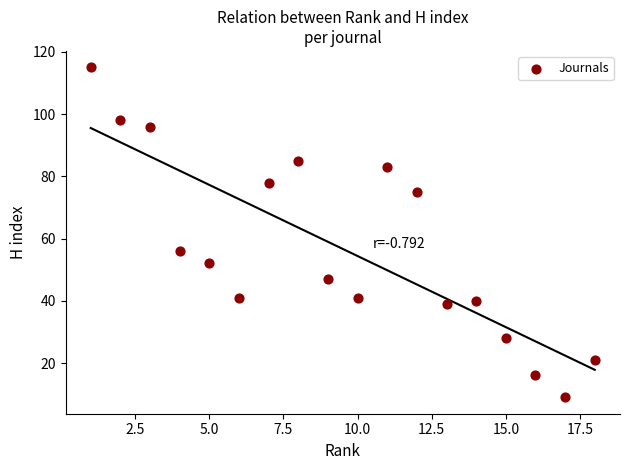

What is the range of Y values (max minus min)?

106